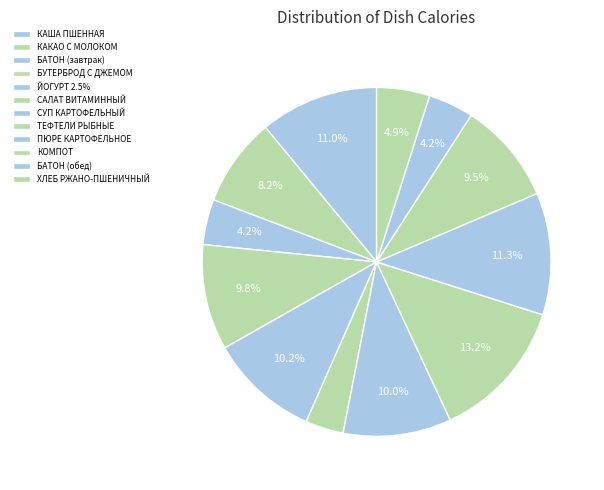

How many slices are in this pie chart?

12